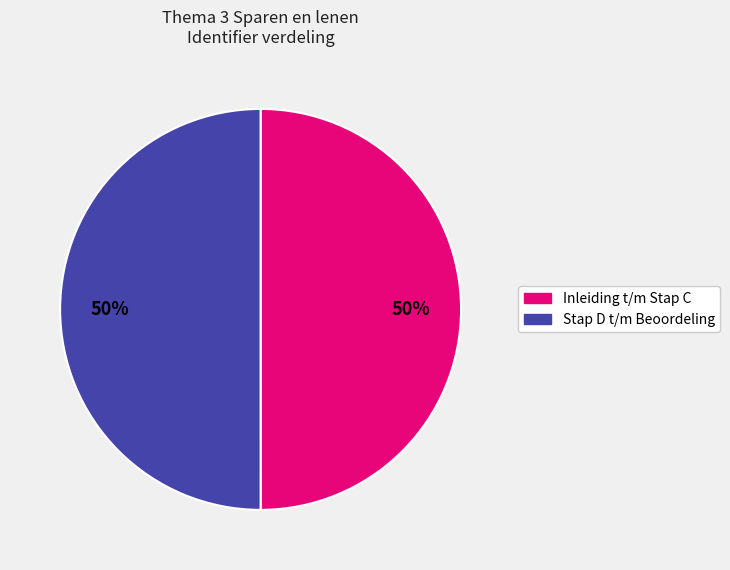

To the nearest percent, what is the average slice percentage?

50%